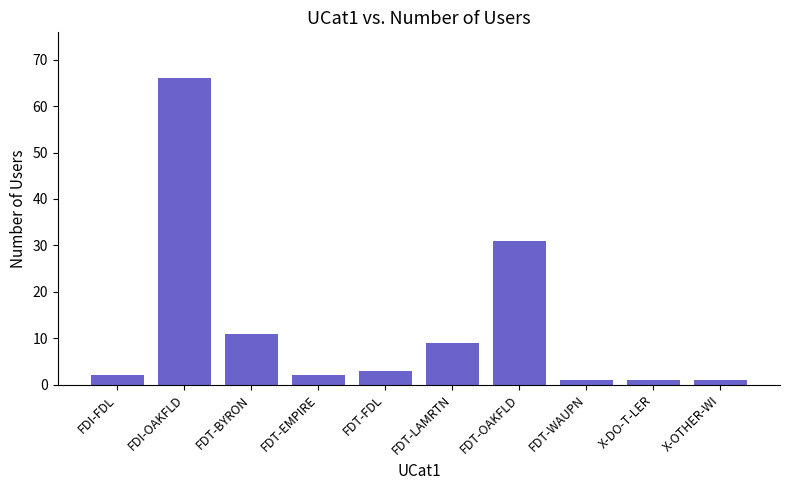

The chart shows a value of 5 at FDT-LAMRTN. True or false?

False